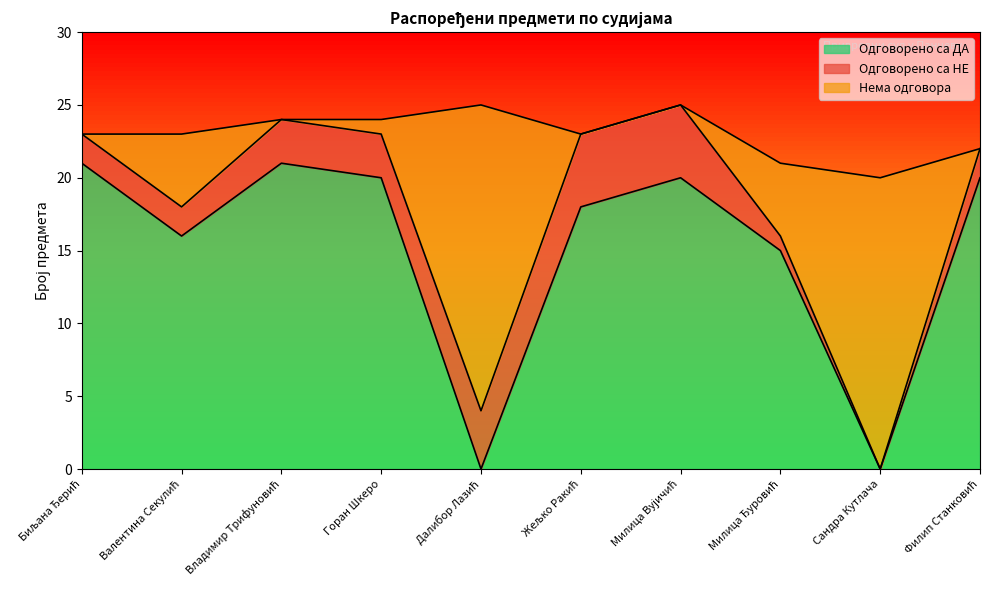

What is the label of the 8th point from the left?

Милица Ђуровић